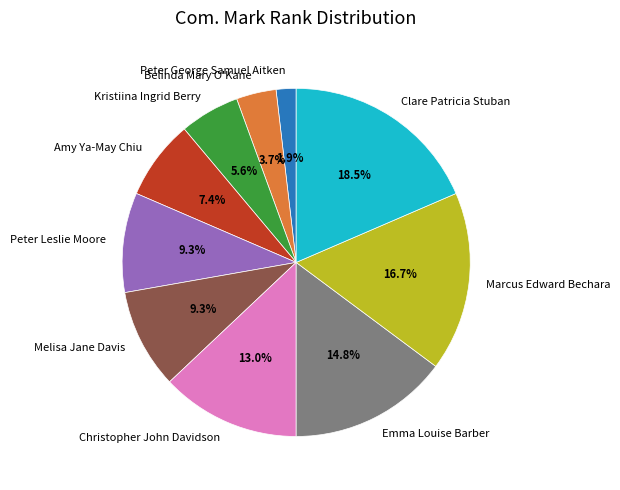

Count the number of slices in the pie.

10